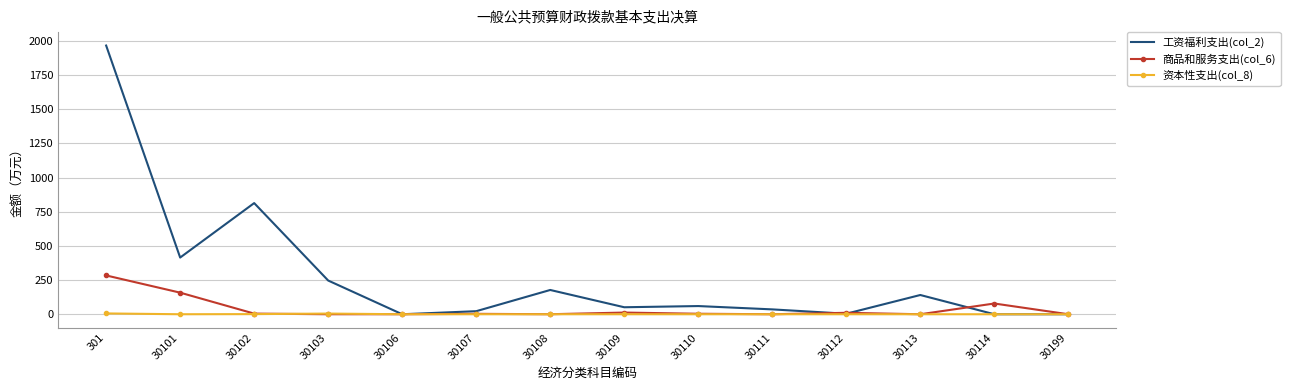

At which category does the chart reach its peak across all series?

301